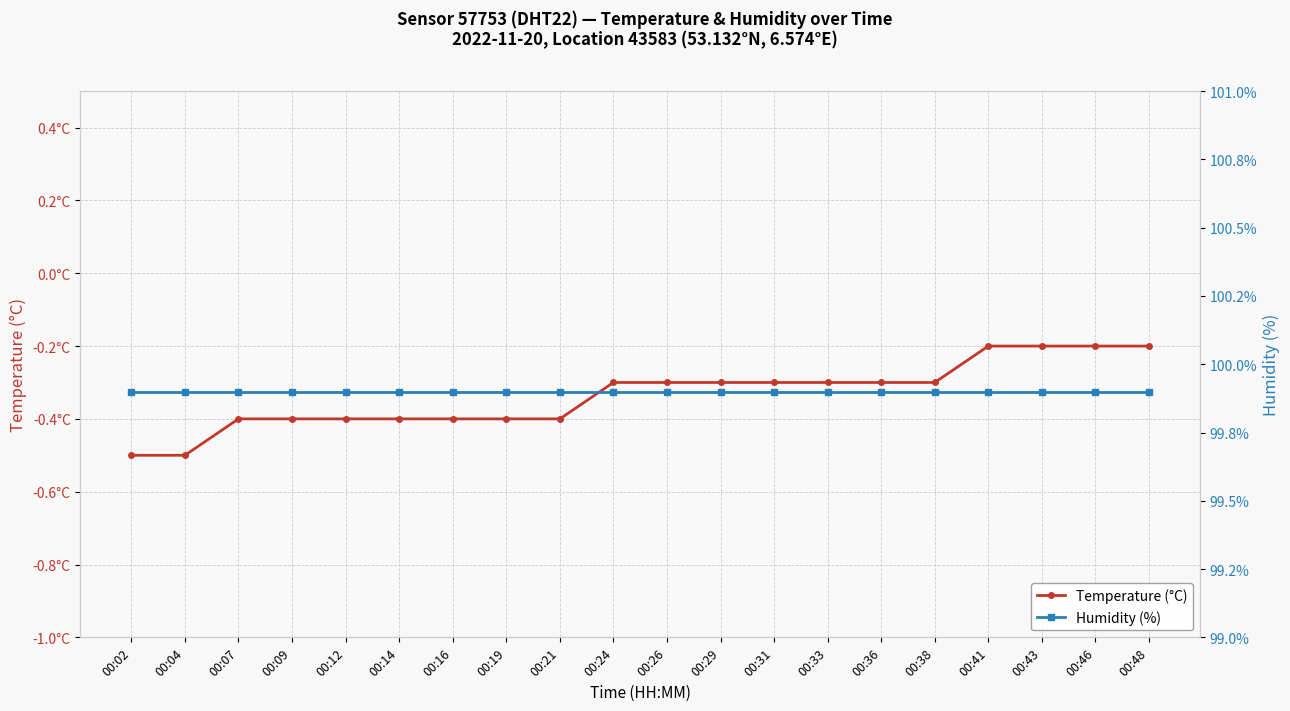

The value of Humidity (%) at 00:31 is 43.6. True or false?

False